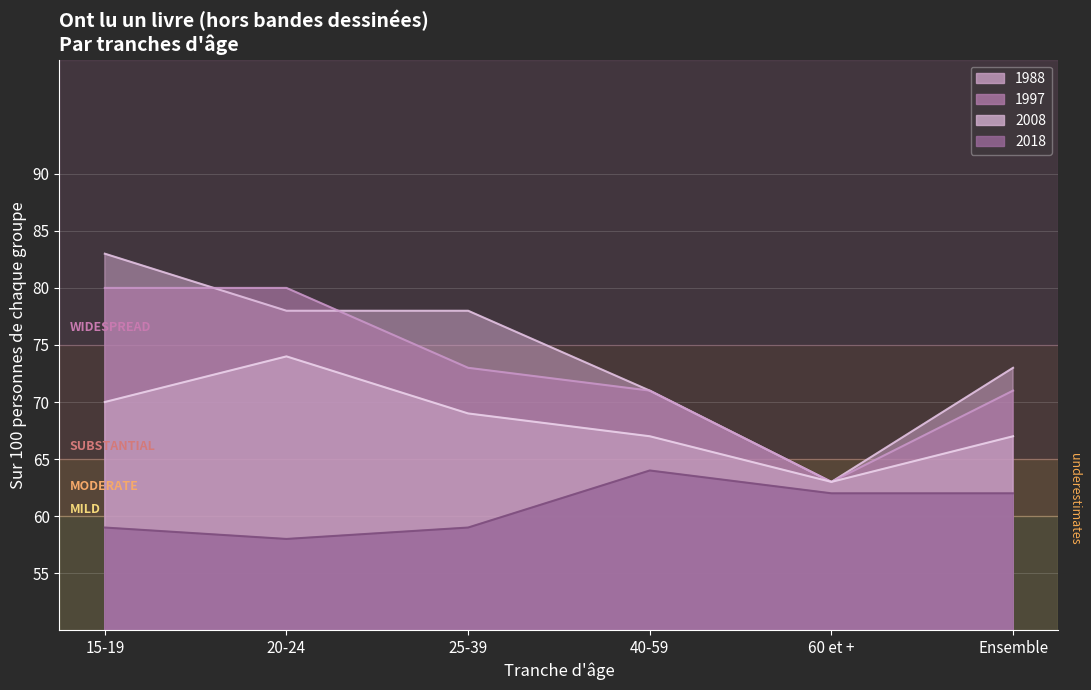

What is the spread (max minus min) of values at 20-24?

22